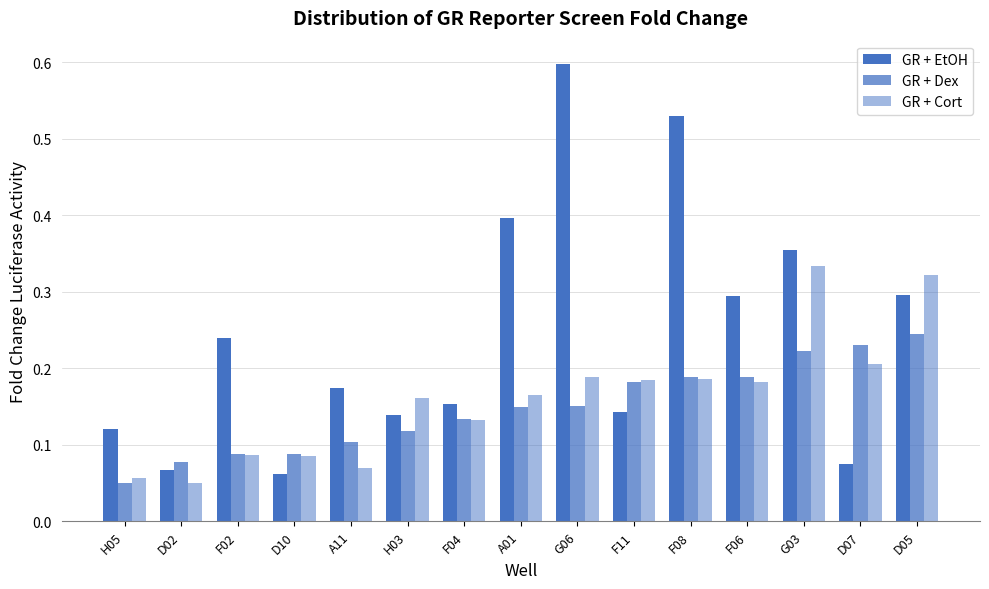

Is the value of GR + Cort at F06 greater than the value of GR + Dex at H05?

Yes